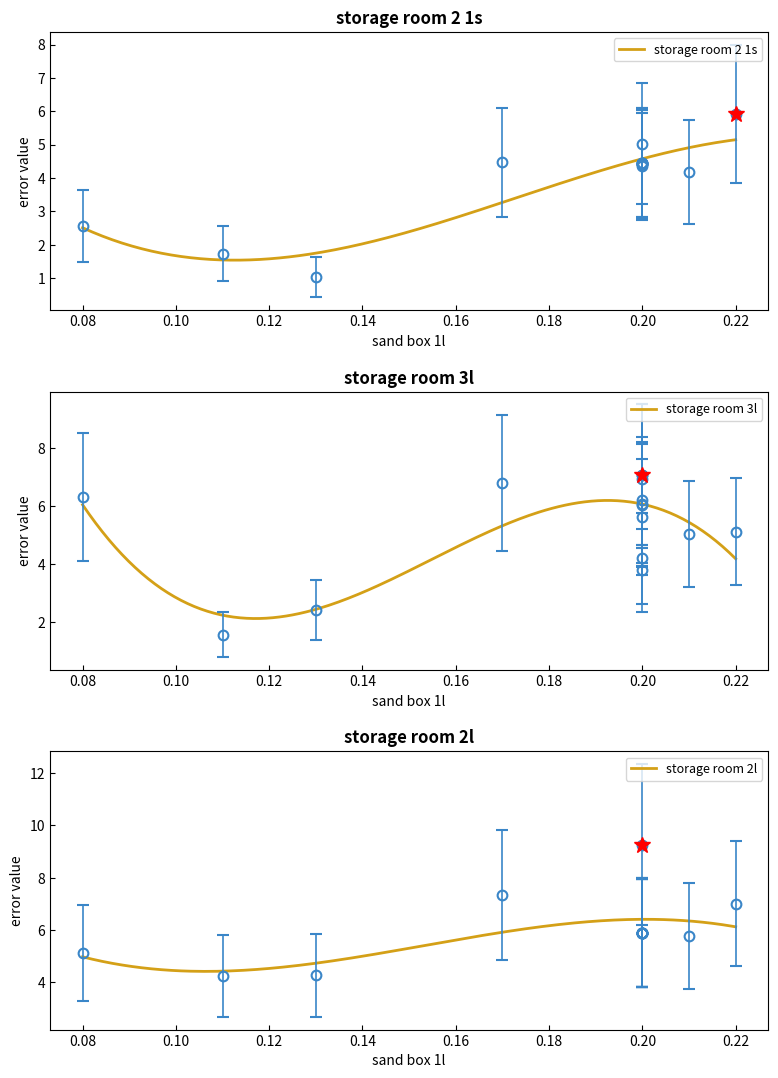

What is the maximum value for storage room 2 1s?

5.1